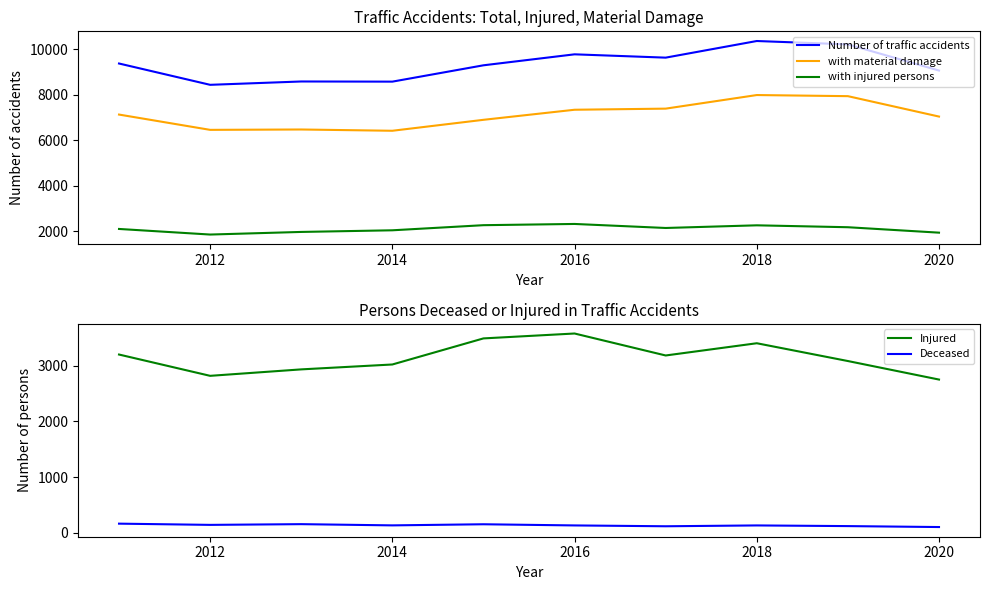

True or false: Injured and with injured persons intersect in this chart.

False